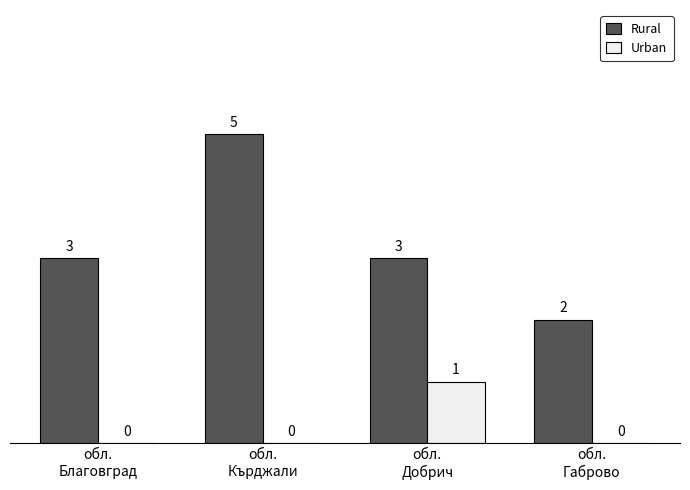

Is it true that Rural equals 5 at обл.
Кърджали?

True